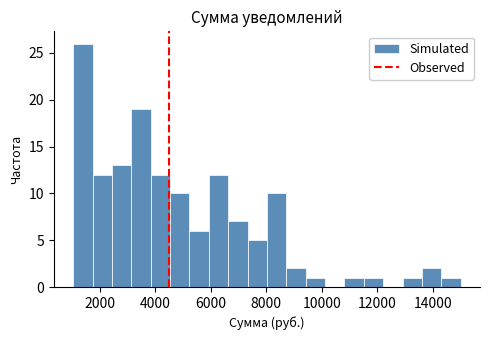

Read against the x-axis, roughly where is the centre of the tallest bar?

1400